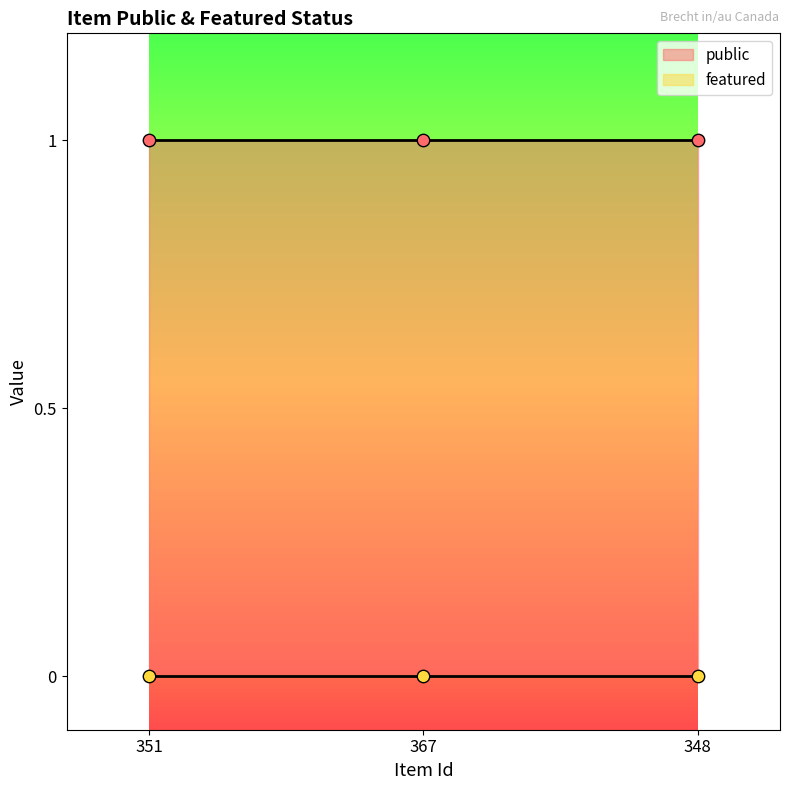

At which category is the sum across all series the highest?

351